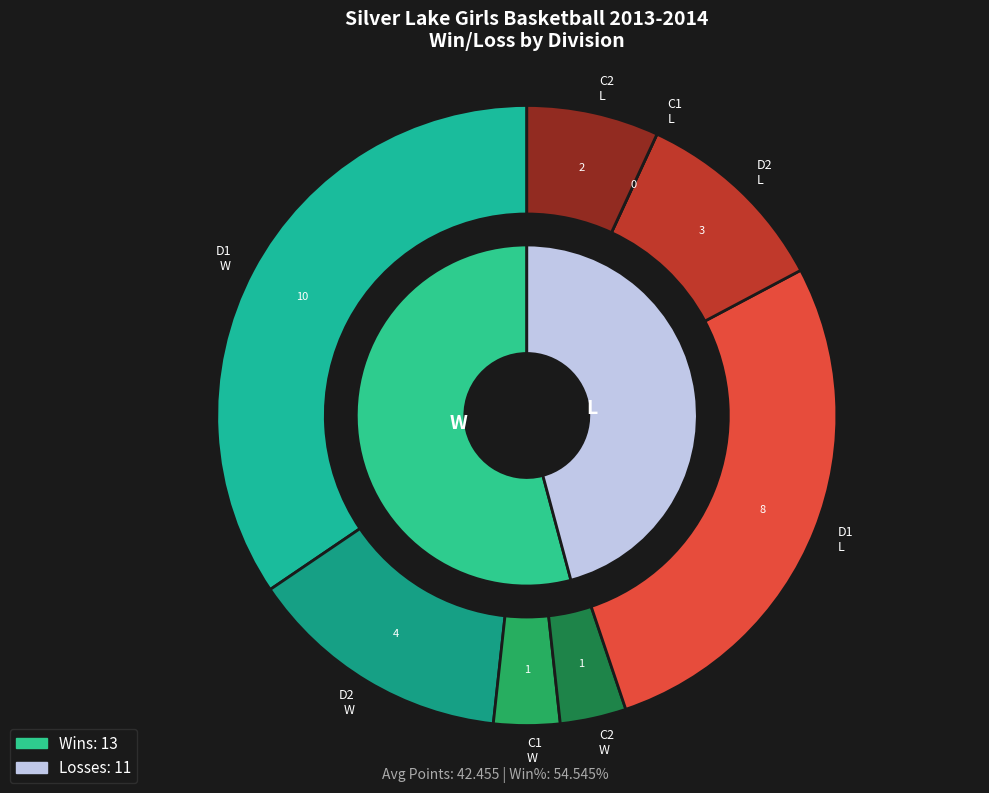

Combined, do W and L account for over 50%?

Yes